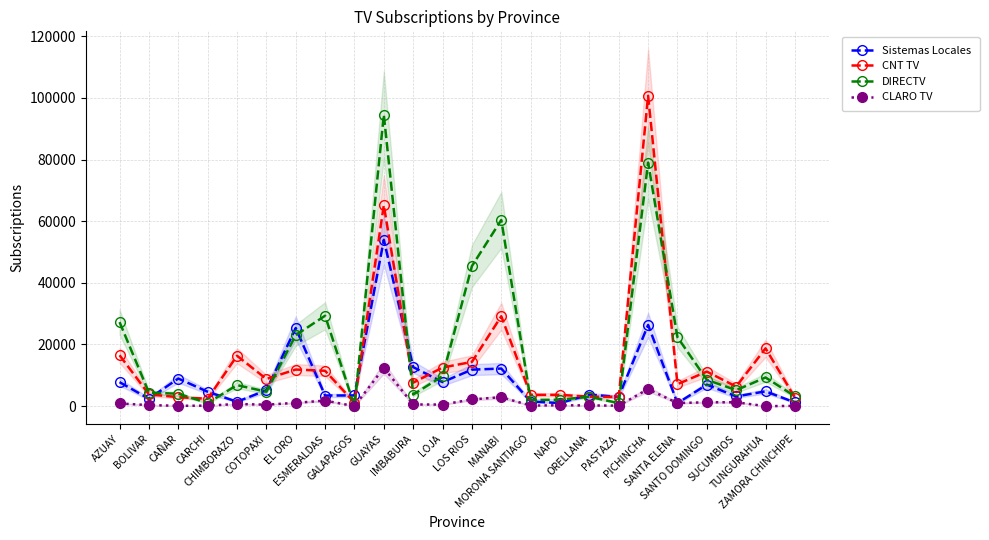

Reading left to right, what are all the values shown in this chart?

Sistemas Locales: AZUAY=7785	BOLIVAR=2395	CAÑAR=8960	CARCHI=4672	CHIMBORAZO=1429	COTOPAXI=5161	EL ORO=25340	ESMERALDAS=3443	GALAPAGOS=3476	GUAYAS=53945	IMBABURA=12668	LOJA=7804	LOS RIOS=11836	MANABI=12195	MORONA SANTIAGO=1495	NAPO=1008	ORELLANA=3735	PASTAZA=3021	PICHINCHA=26347	SANTA ELENA=989	SANTO DOMINGO=6967	SUCUMBIOS=3151	TUNGURAHUA=4800	ZAMORA CHINCHIPE=1206
CNT TV: AZUAY=16521	BOLIVAR=3831	CAÑAR=2907	CARCHI=2399	CHIMBORAZO=16347	COTOPAXI=8808	EL ORO=11877	ESMERALDAS=11470	GALAPAGOS=1163	GUAYAS=65177	IMBABURA=7609	LOJA=12532	LOS RIOS=14344	MANABI=29170	MORONA SANTIAGO=3667	NAPO=3660	ORELLANA=3072	PASTAZA=3010	PICHINCHA=100686	SANTA ELENA=7128	SANTO DOMINGO=11206	SUCUMBIOS=6349	TUNGURAHUA=18753	ZAMORA CHINCHIPE=2790
DIRECTV: AZUAY=27265	BOLIVAR=4387	CAÑAR=4018	CARCHI=1021	CHIMBORAZO=6825	COTOPAXI=4685	EL ORO=23016	ESMERALDAS=29330	GALAPAGOS=1	GUAYAS=94537	IMBABURA=3766	LOJA=9730	LOS RIOS=45426	MANABI=60395	MORONA SANTIAGO=2014	NAPO=2086	ORELLANA=3062	PASTAZA=965	PICHINCHA=79022	SANTA ELENA=22377	SANTO DOMINGO=8537	SUCUMBIOS=5180	TUNGURAHUA=9305	ZAMORA CHINCHIPE=3205
CLARO TV: AZUAY=868	BOLIVAR=342	CAÑAR=112	CARCHI=171	CHIMBORAZO=700	COTOPAXI=476	EL ORO=1070	ESMERALDAS=1805	GALAPAGOS=1	GUAYAS=12414	IMBABURA=552	LOJA=512	LOS RIOS=2186	MANABI=2907	MORONA SANTIAGO=185	NAPO=296	ORELLANA=230	PASTAZA=173	PICHINCHA=5536	SANTA ELENA=1001	SANTO DOMINGO=1260	SUCUMBIOS=1262	TUNGURAHUA=0	ZAMORA CHINCHIPE=95